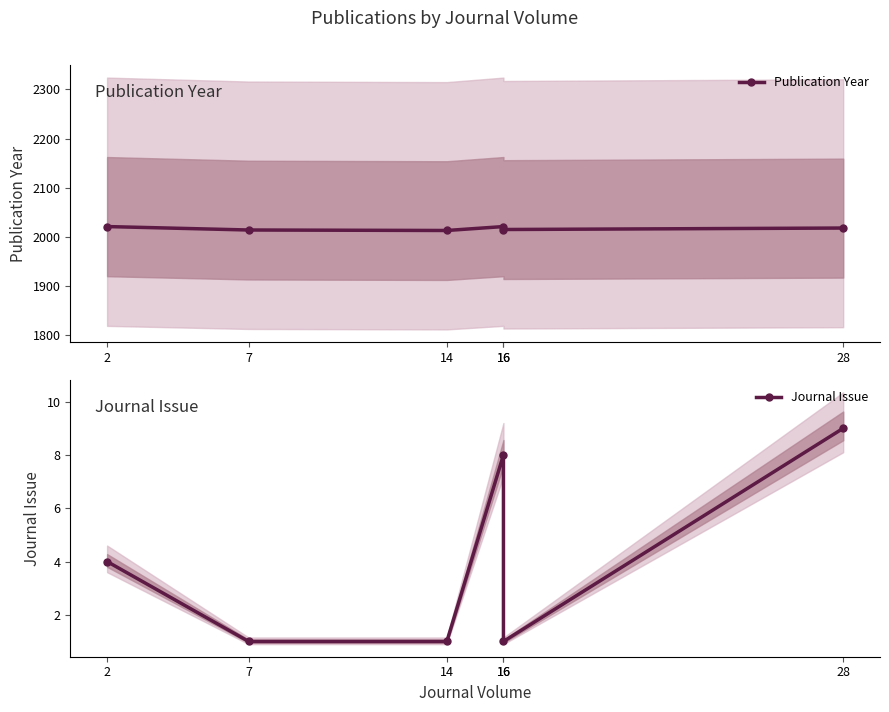

What is the difference between the maximum and minimum values in the Journal Issue series?

8